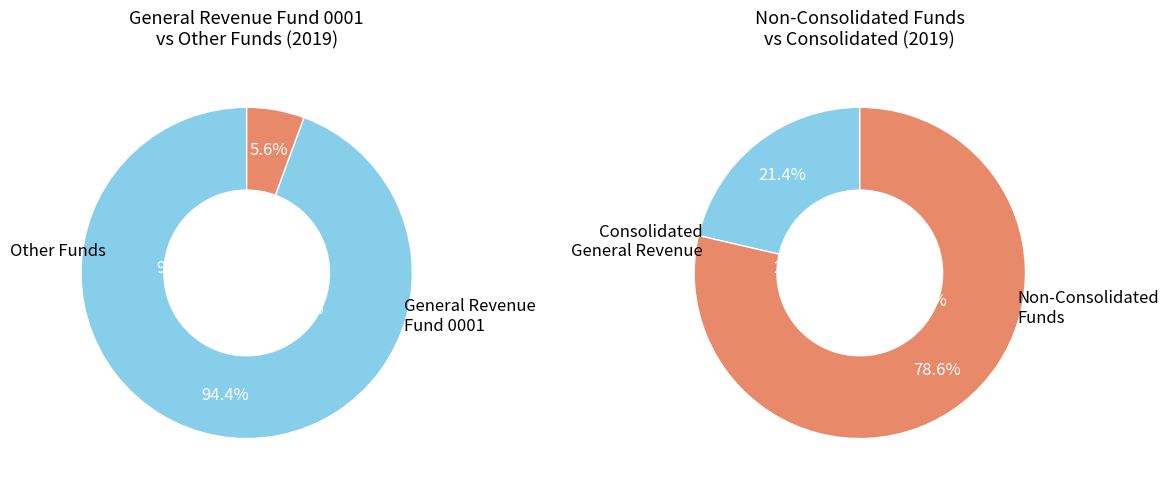

The General Revenue Fund 0001 slice represents 6% of the pie. True or false?

True